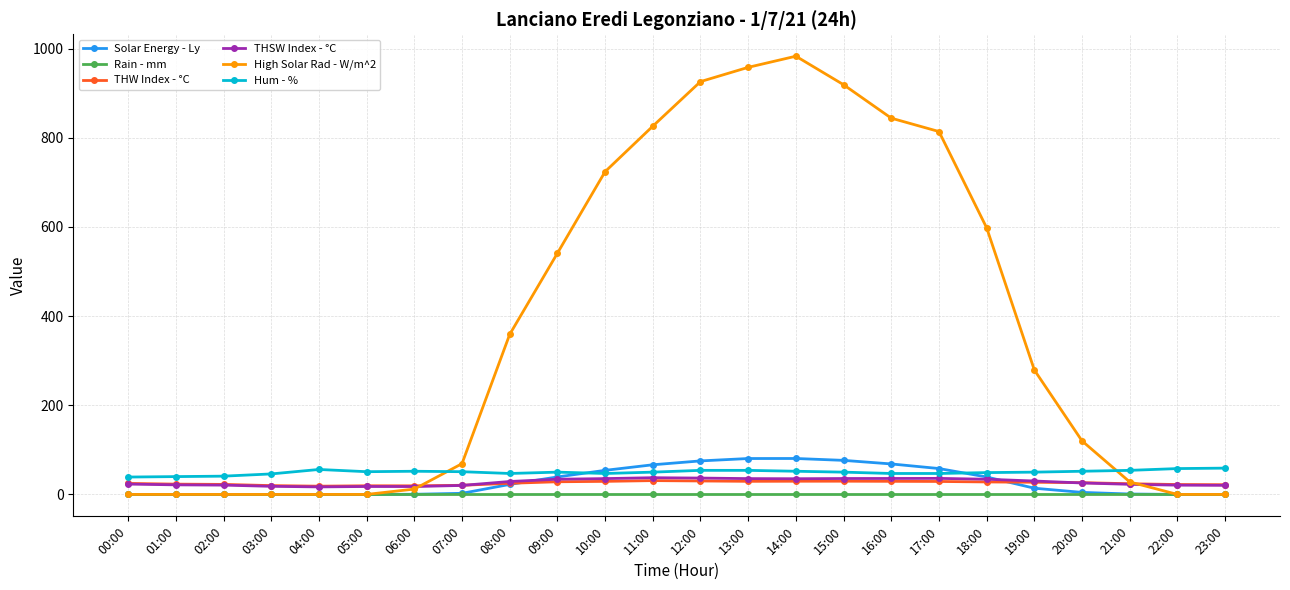

What is the label of the 2nd point from the left?

01:00